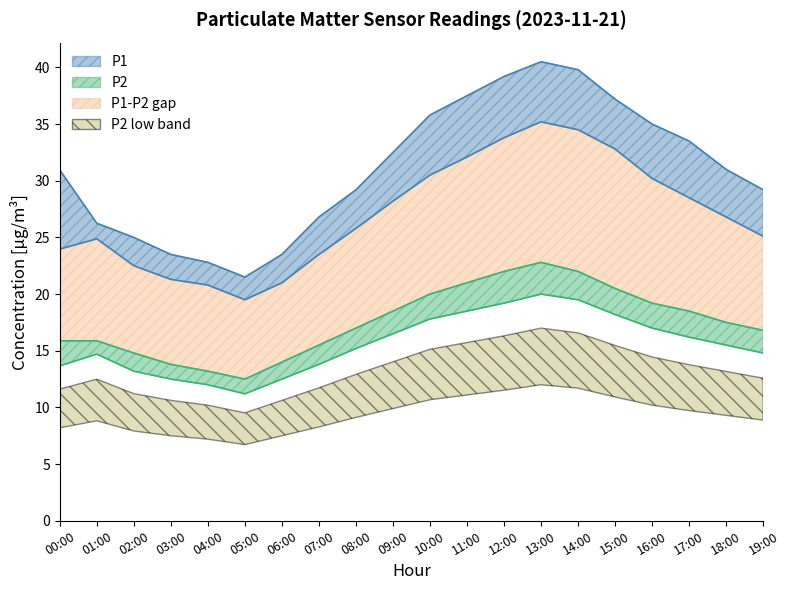

What is the average value of the P2_upper series?

17.6